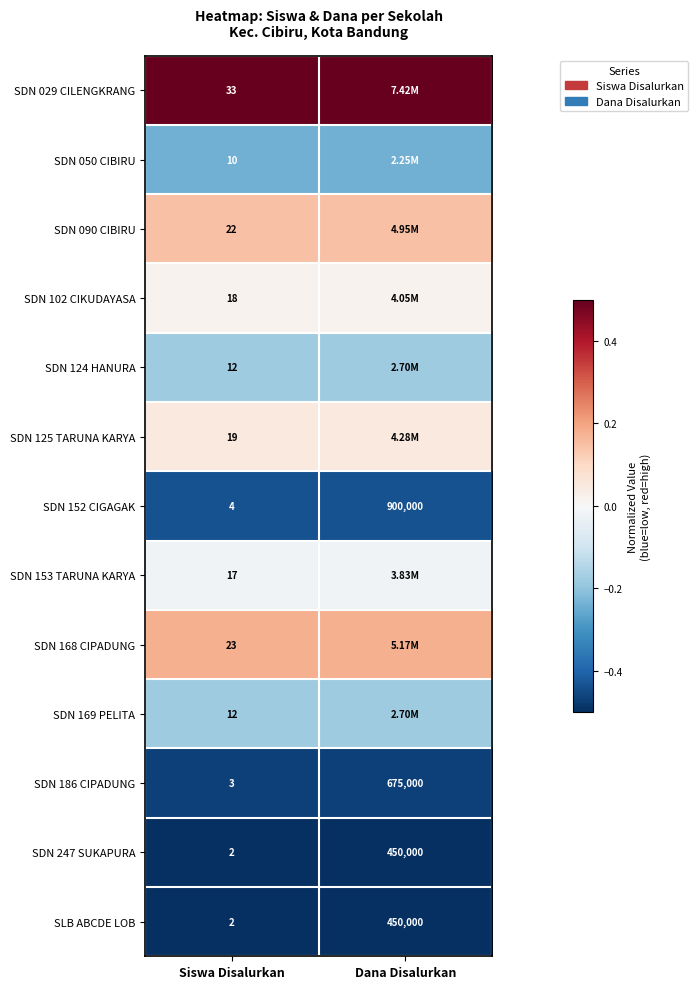

At how many categories does at least one series exceed 0?

2